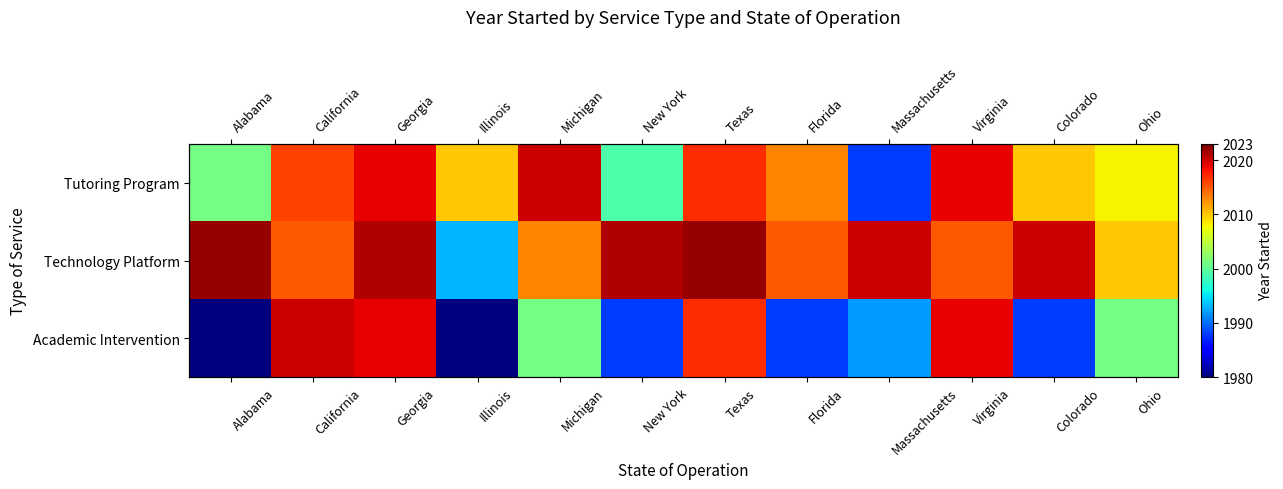

What is the maximum value shown in the chart?

2022